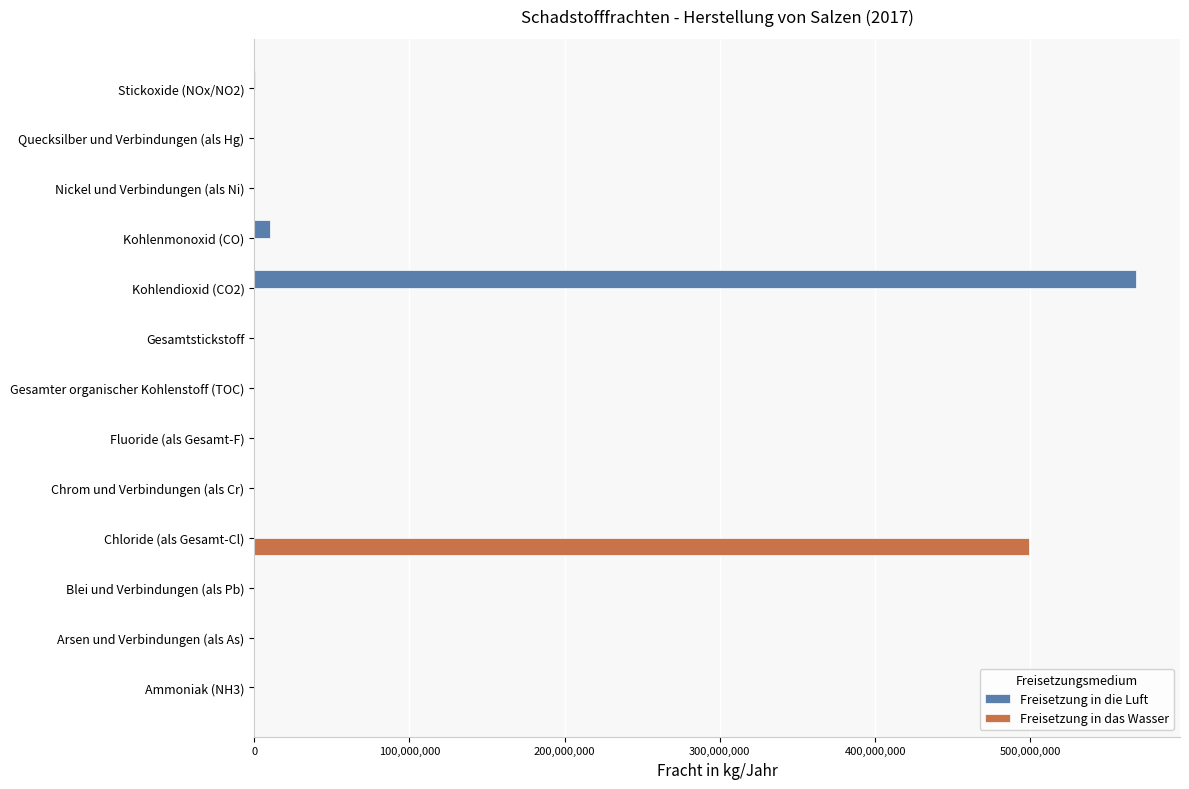

Count the number of data series in this chart.

2